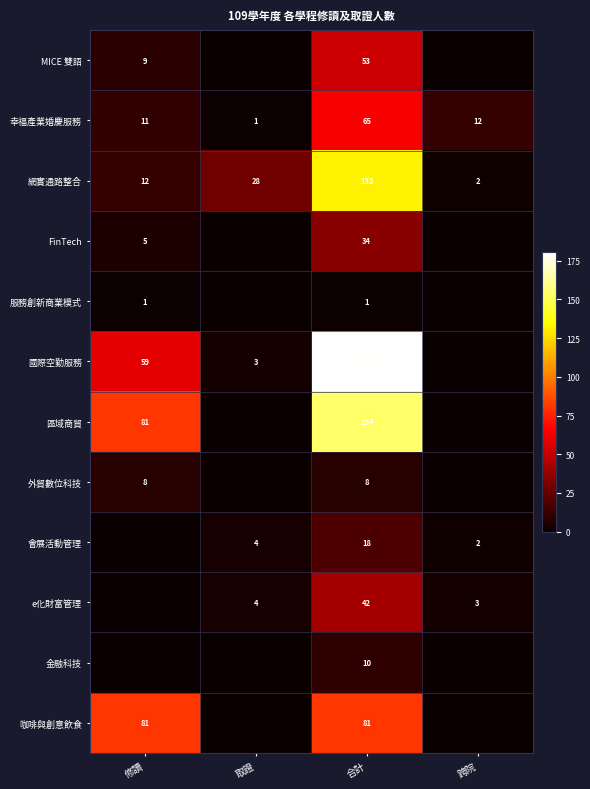

Where is 服務創新商業模式 nearest to the value 0?

取證